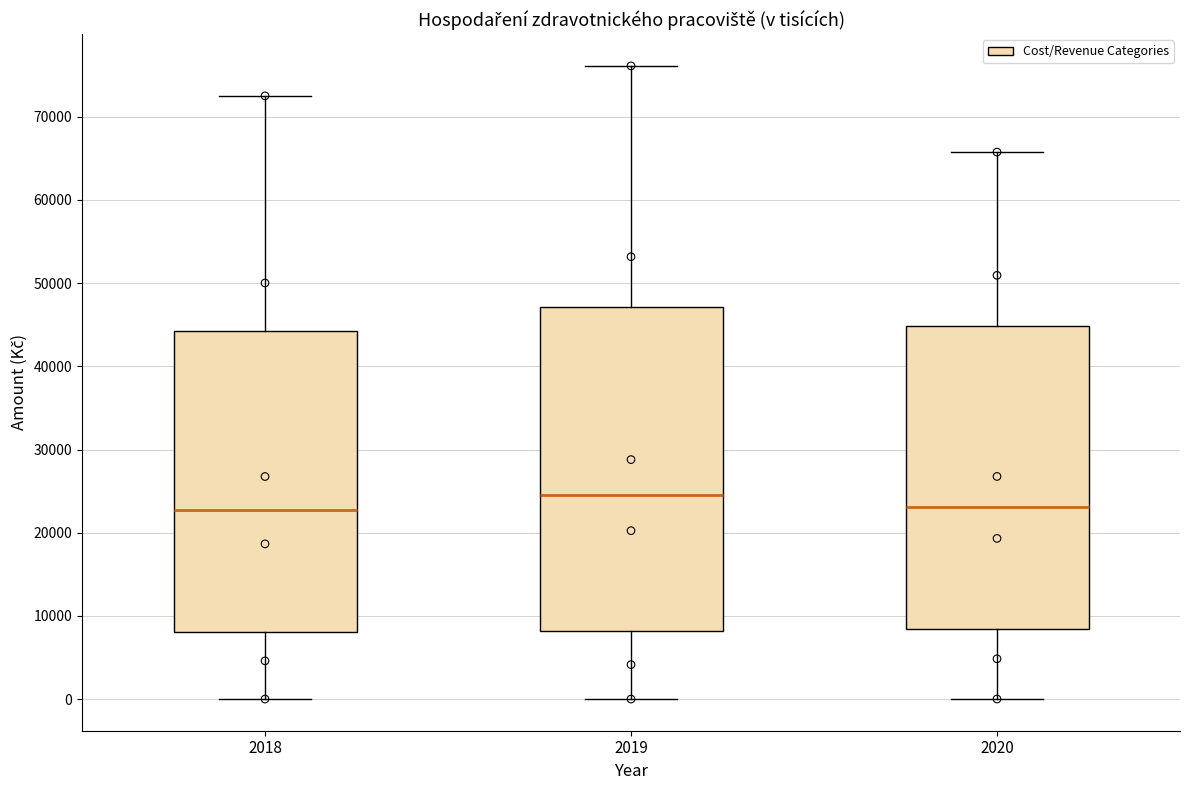

Which box's median line is the highest?

2019